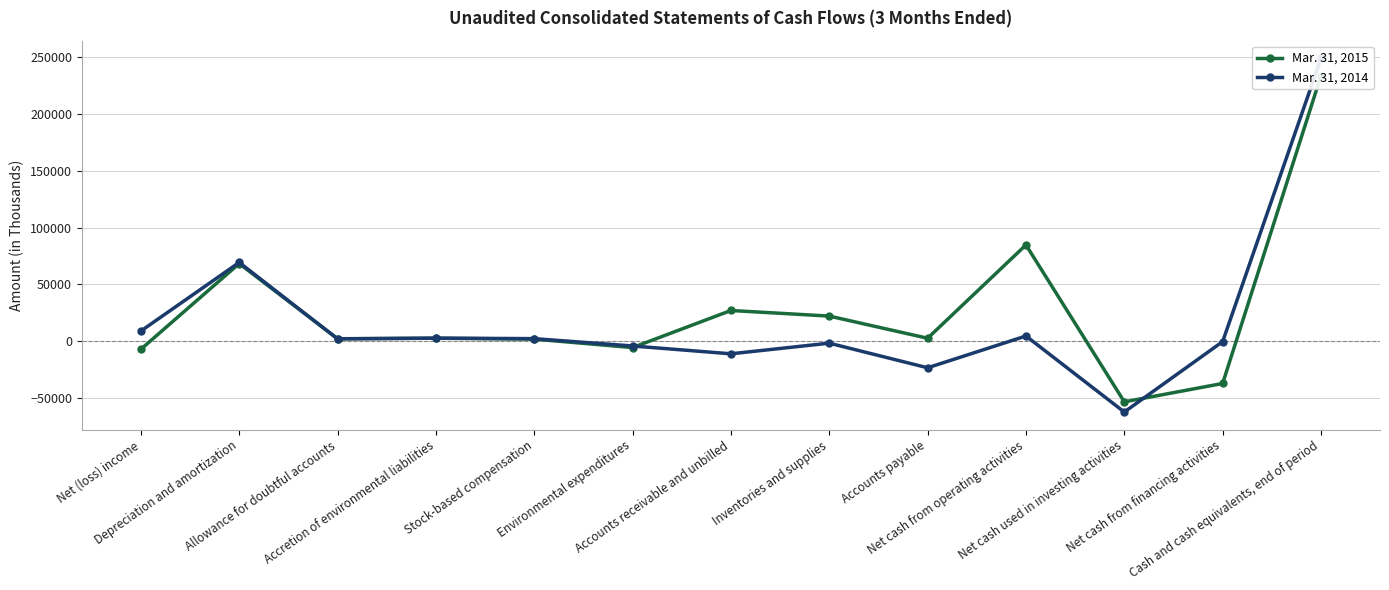

What are all the series names shown in the legend?

Mar. 31, 2015, Mar. 31, 2014